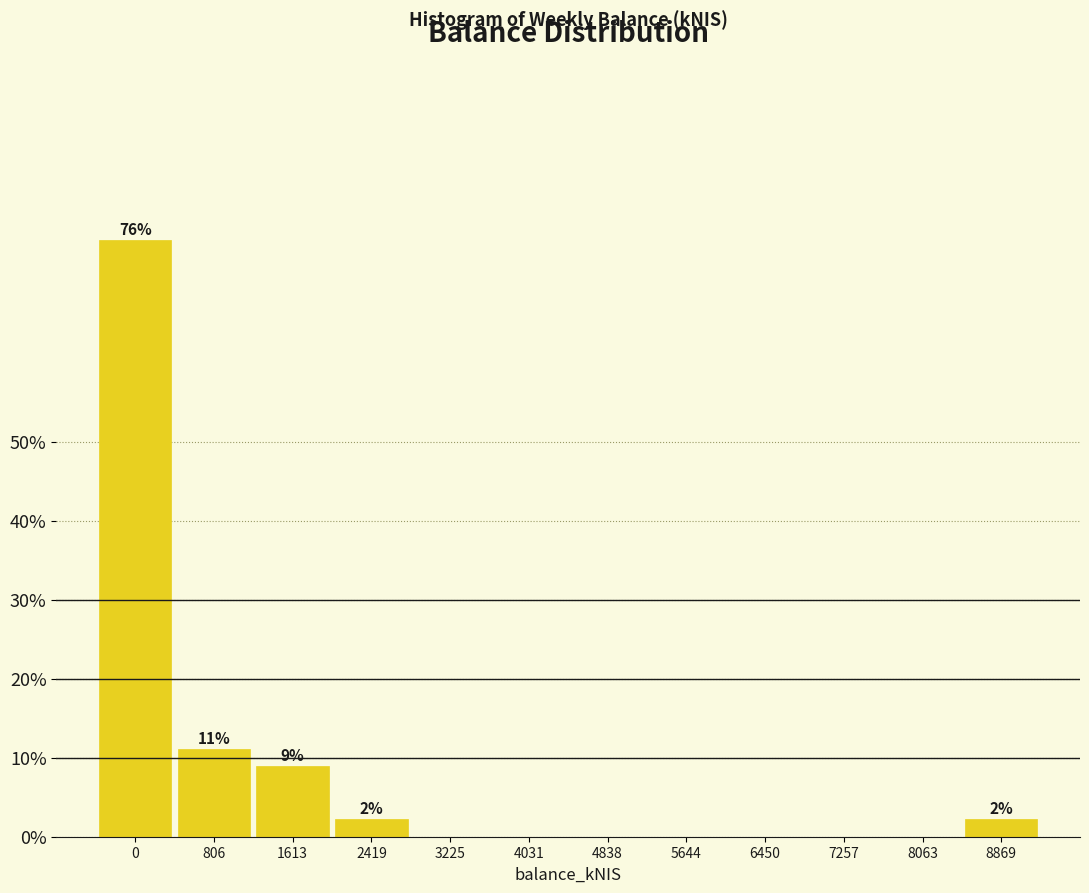

Reading right to left, list all the values displayed in this chart.

8869=2.2	8063=0.0	7257=0.0	6450=0.0	5644=0.0	4838=0.0	4031=0.0	3225=0.0	2419=2.2	1613=8.9	806=11.1	0=75.6